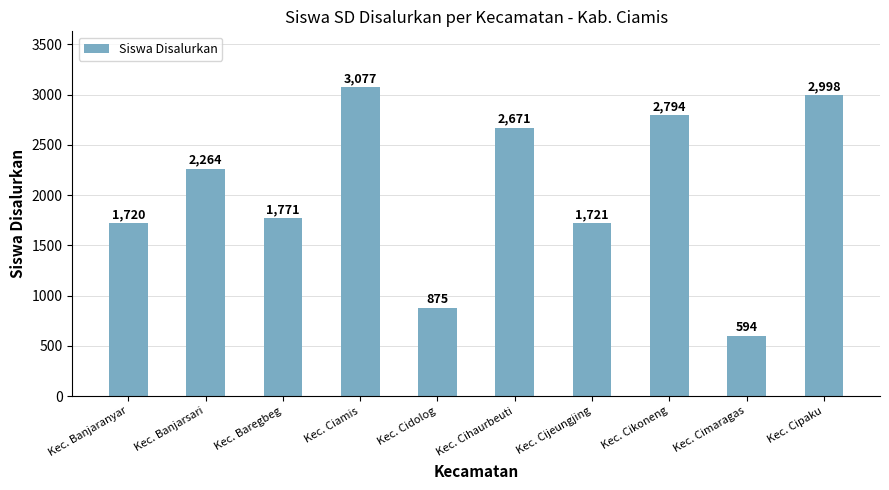

What is the value of the 10th bar from the left?

2998